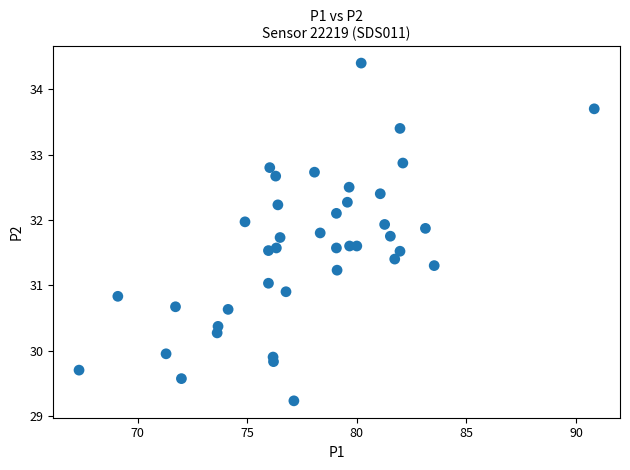

What is the range of X values (max minus min)?

23.5